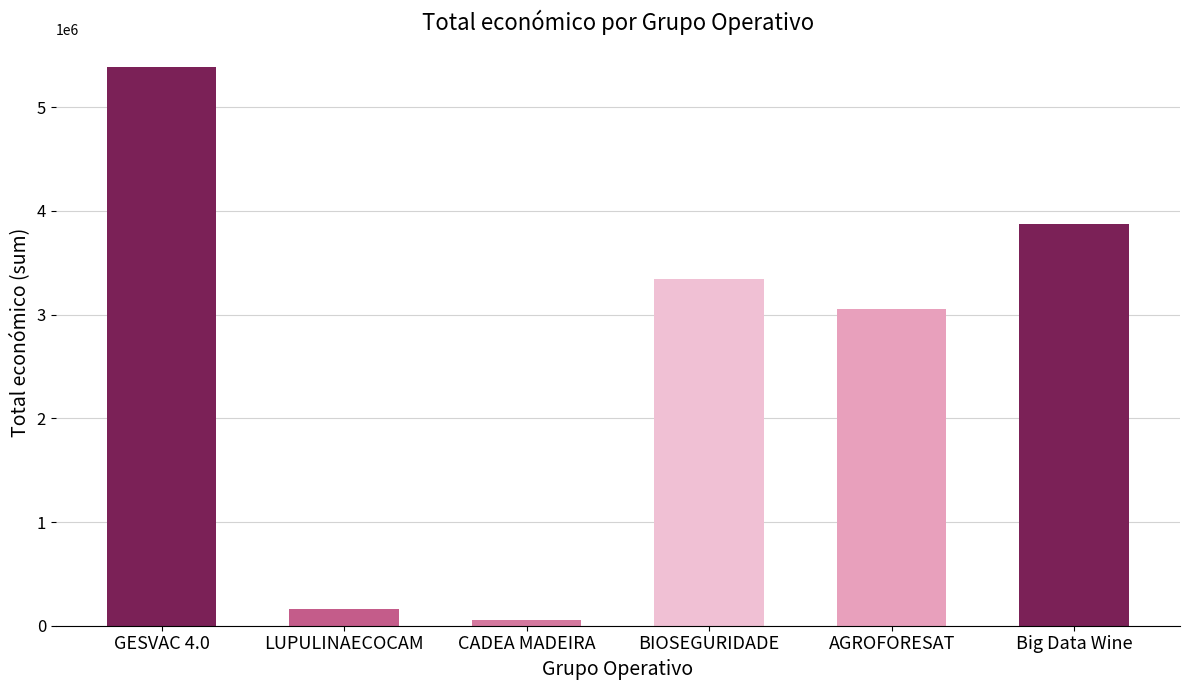

What is the average value?

2646545